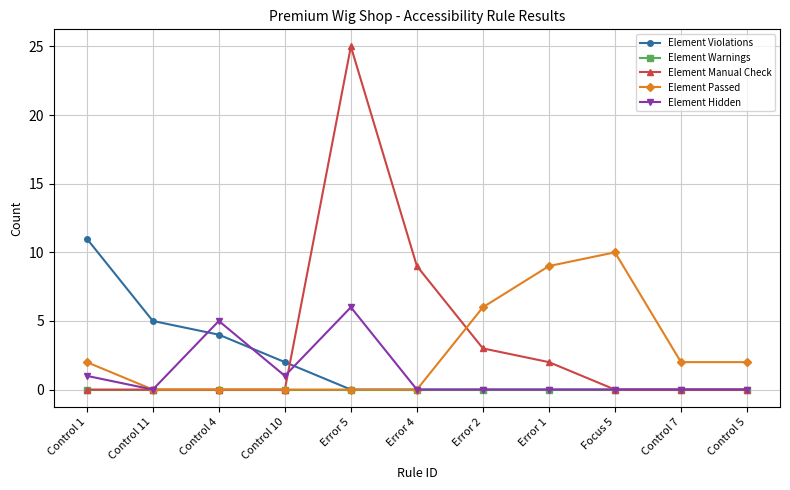

What is the highest value of the Element Manual Check series?

25